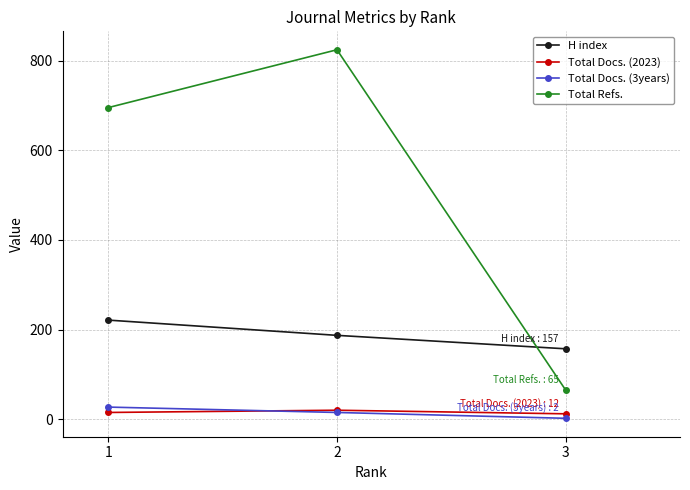

At which label does H index reach its minimum?

3